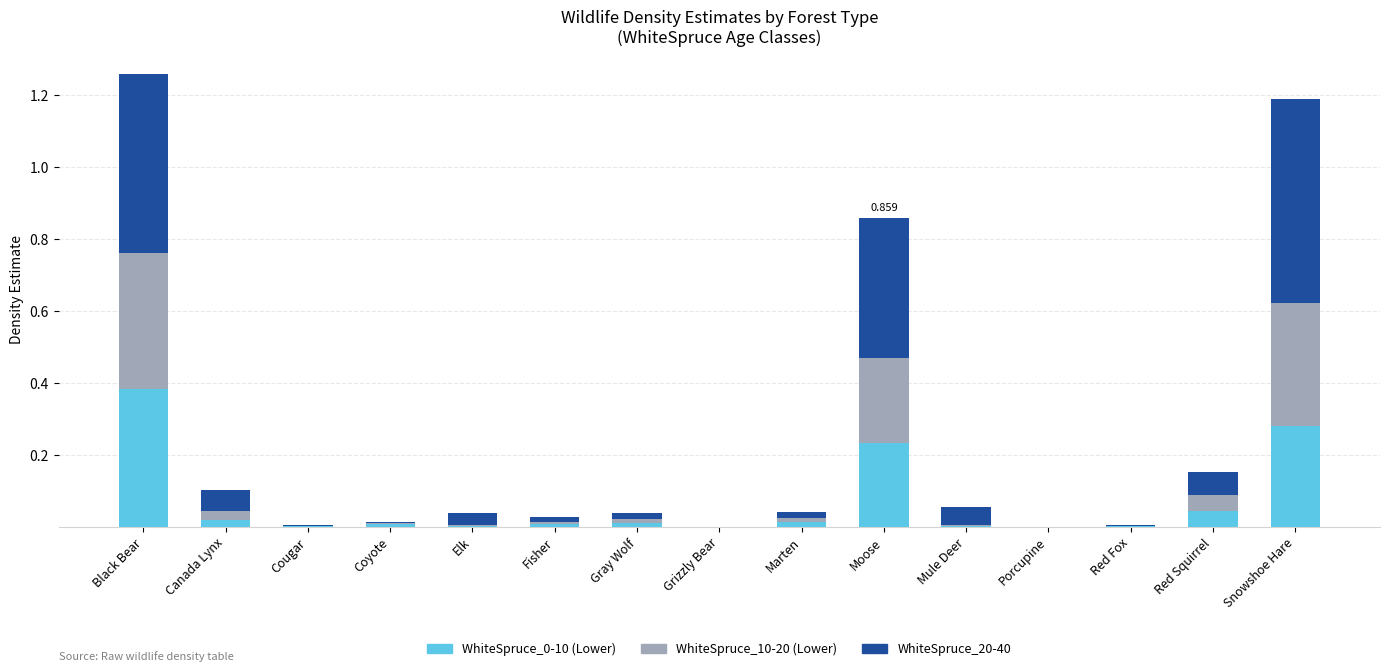

Does the chart contain stacked bars?

Yes